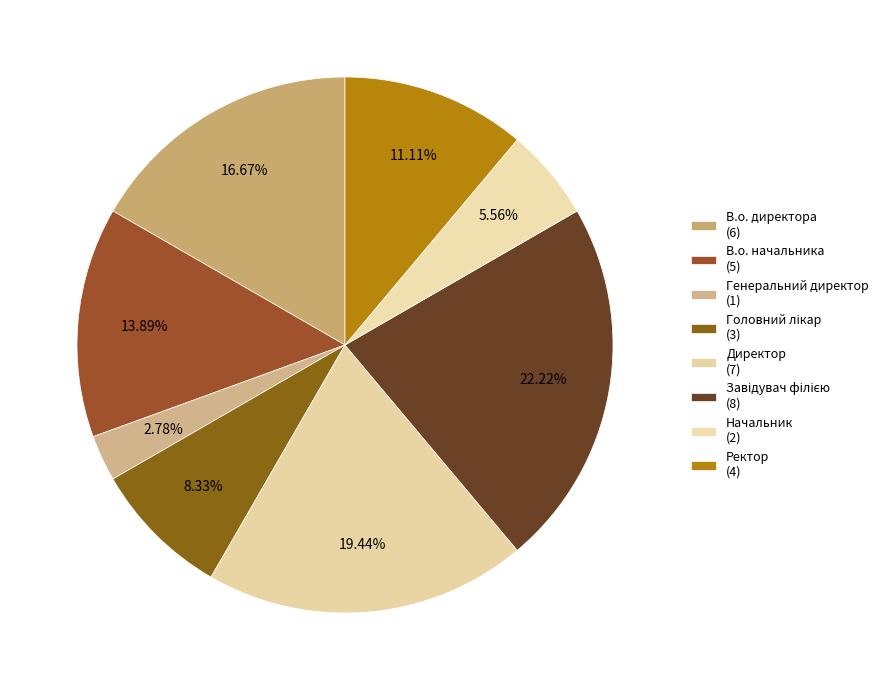

To the nearest percent, what is the difference between the Головний лікар and В.о. директора slice percentages?

8%